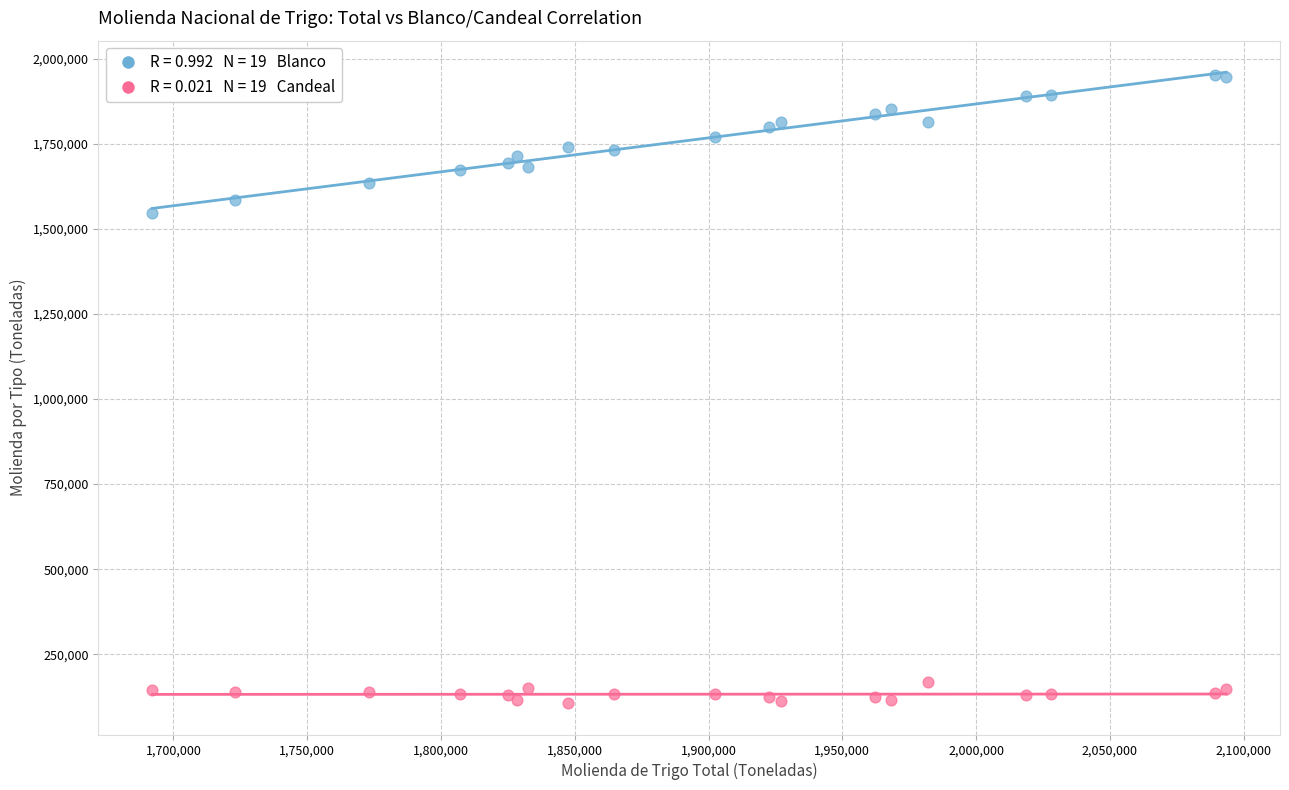

Across all series, what Y value is closest to 1029764?

1546904